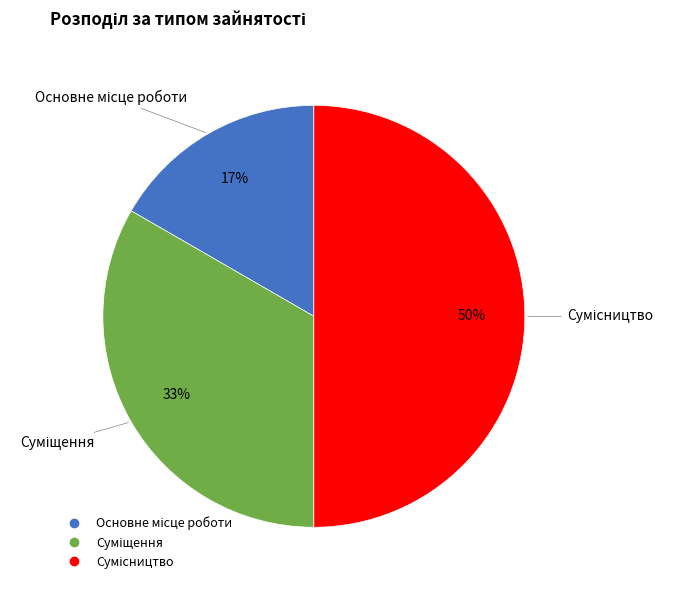

To the nearest percent, what is the difference between the largest and smallest slice percentages?

33%